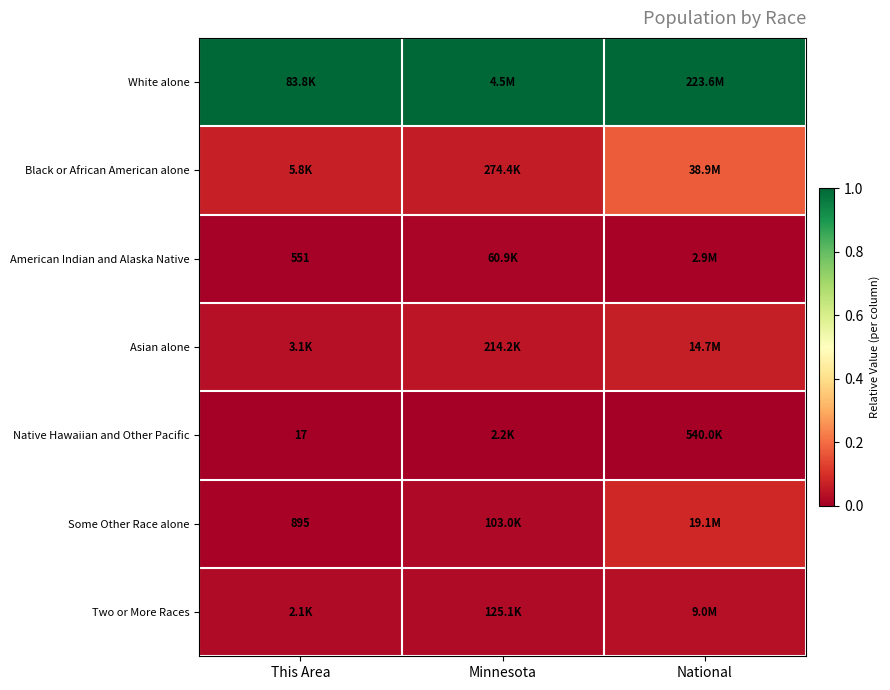

The value of Native Hawaiian and Other Pacific at Minnesota is 0.0. True or false?

True